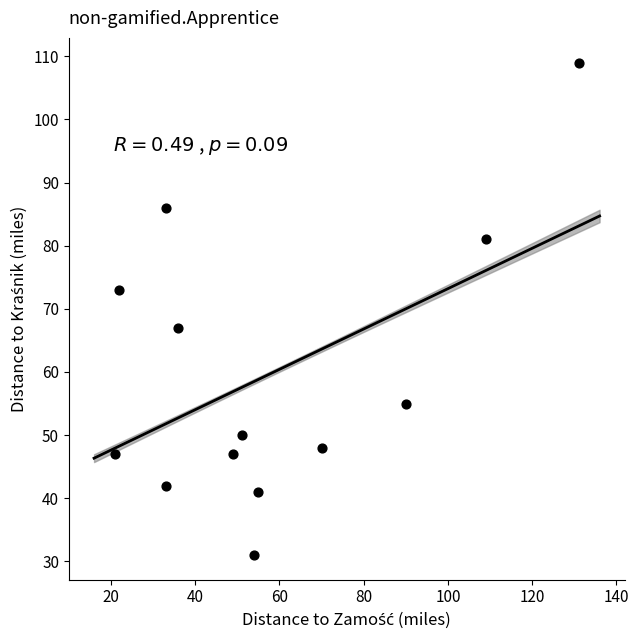

What is the range of Y values (max minus min)?

78